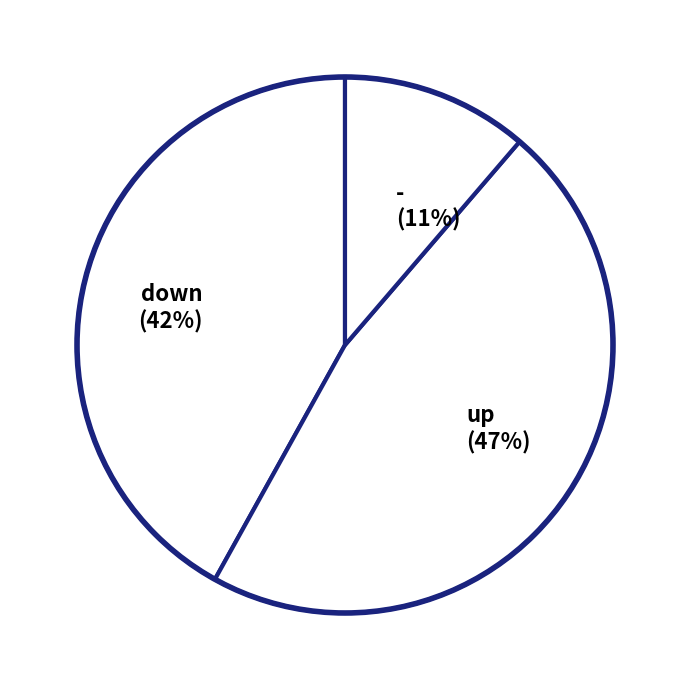

To the nearest percent, what is the average slice percentage?

33%